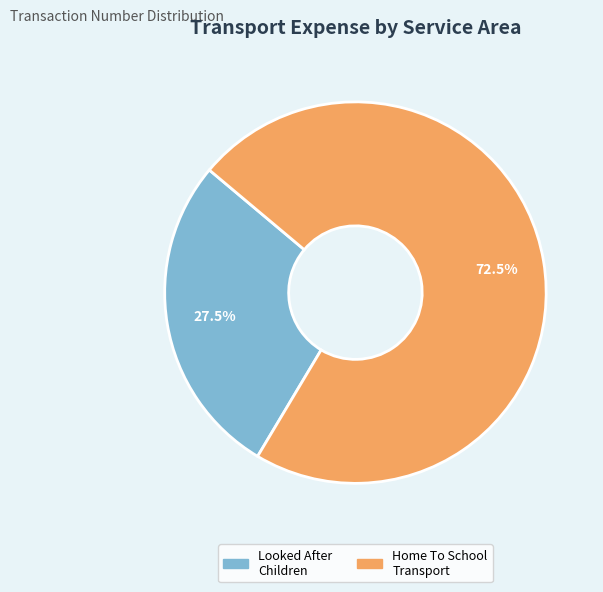

Does any single category account for the majority?

Yes